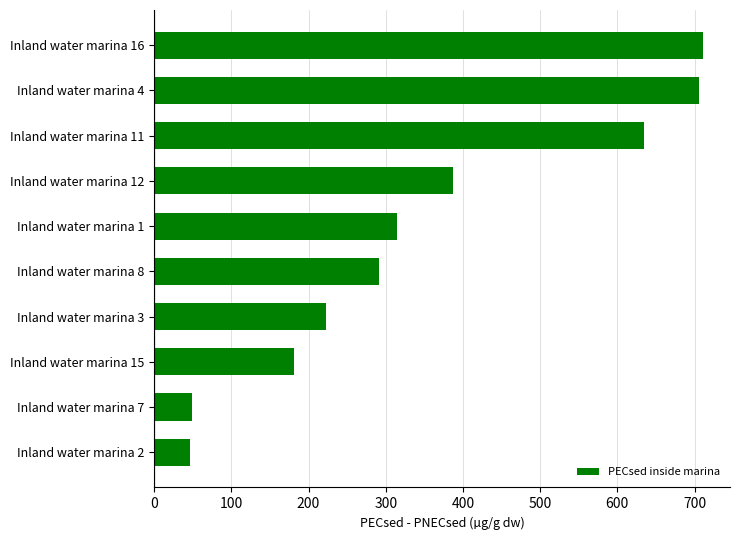

What is the change in value from Inland water marina 15 to Inland water marina 16?

+528.5